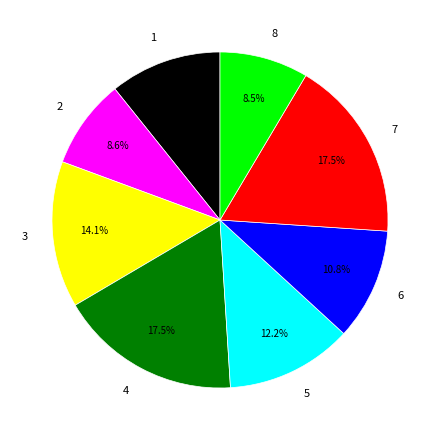

The 2 slice represents 9% of the pie. True or false?

True